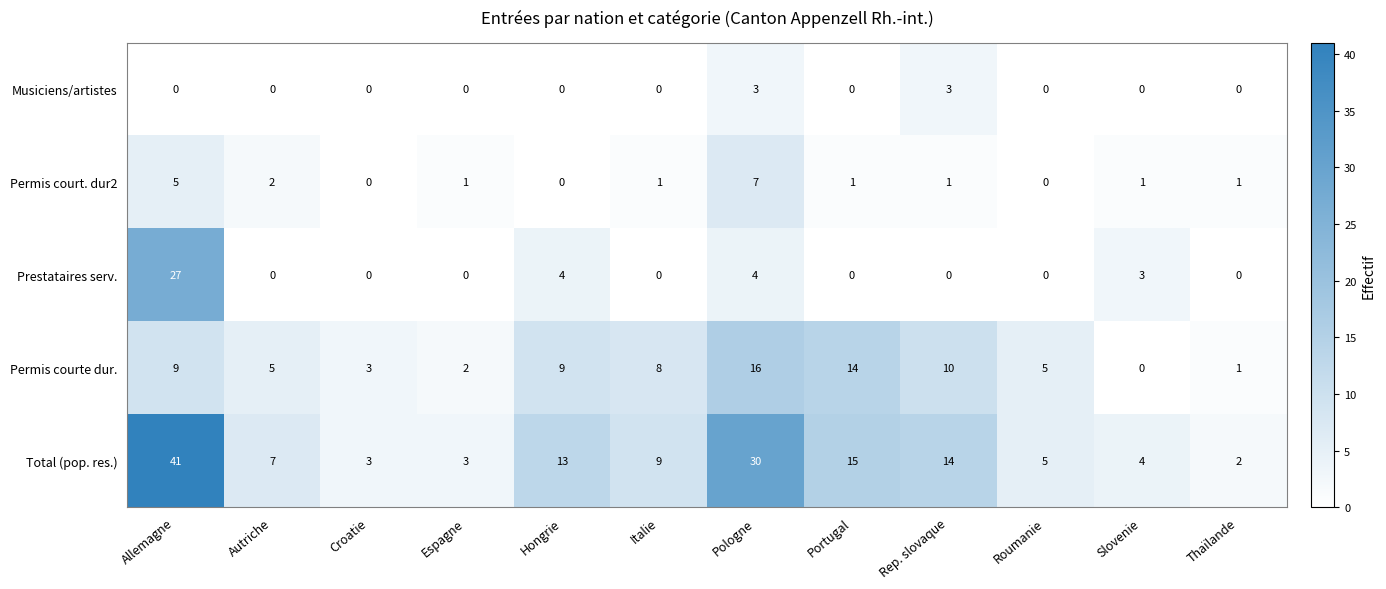

What is the maximum value for Permis court. dur2?

7